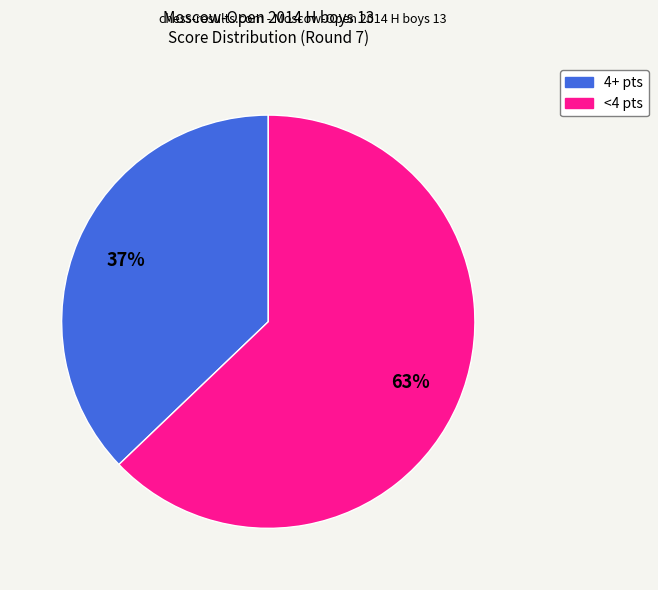

Is there any slice that represents more than half of the pie?

Yes